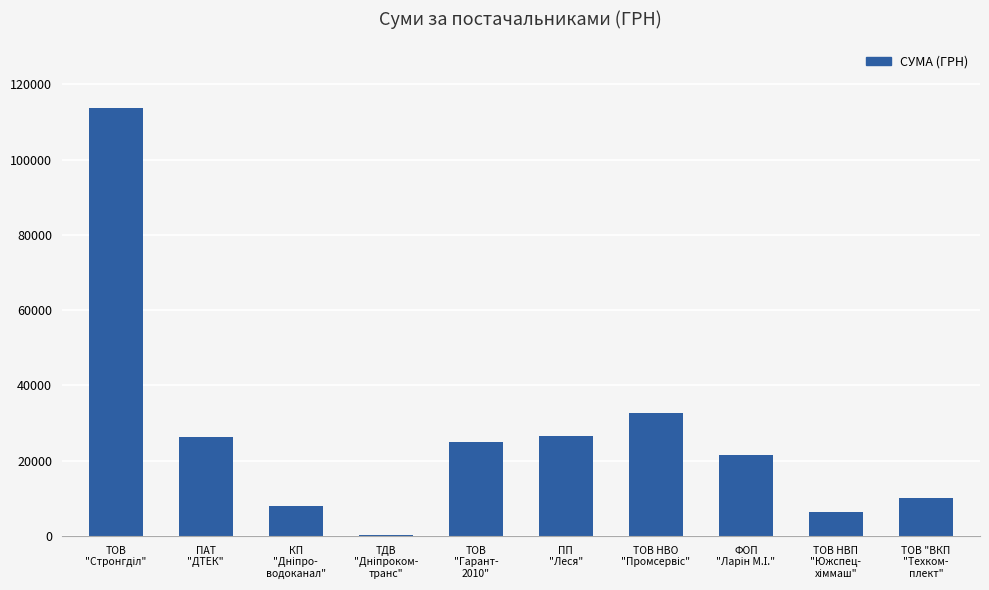

What is the maximum value shown in the chart?

113660.0